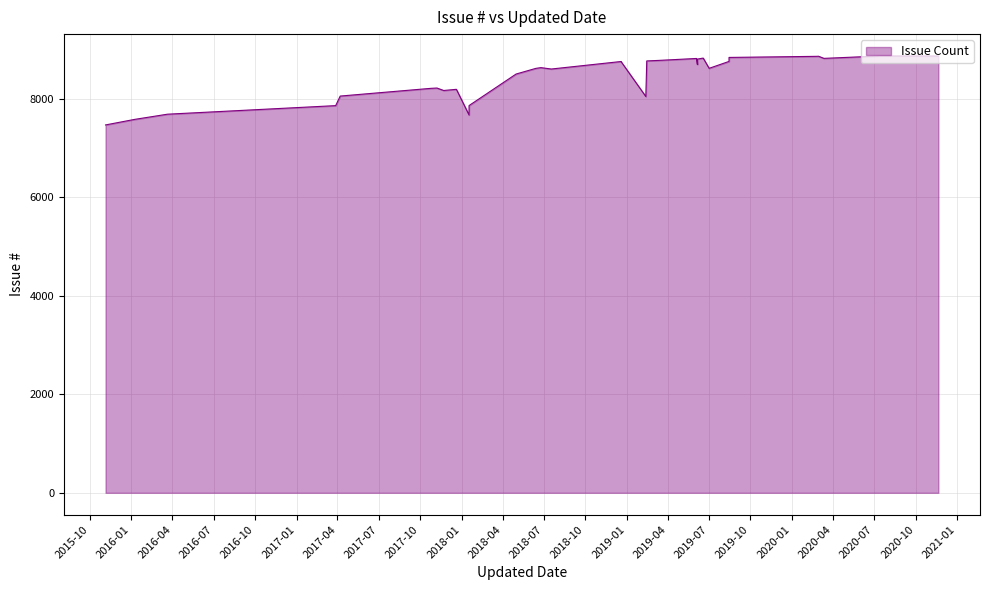

Rank the categories by value from highest to lowest.

2020-07-15, 2020-11-20, 2020-02-29, 2020-02-24, 2019-08-15, 2019-06-19, 2019-06-19, 2019-06-17, 2020-03-12, 2019-06-04, 2019-06-06, 2019-03-11, 2019-03-08, 2019-02-14, 2019-08-15, 2018-12-19, 2018-12-19, 2019-06-06, 2018-06-25, 2018-06-15, 2019-07-02, 2018-06-13, 2018-07-18, 2018-05-01, 2017-11-07, 2017-10-25, 2017-12-20, 2017-11-22, 2017-04-07, 2019-02-12, 2018-01-17, 2017-03-28, 2016-03-21, 2018-01-17, 2016-01-08, 2015-11-05